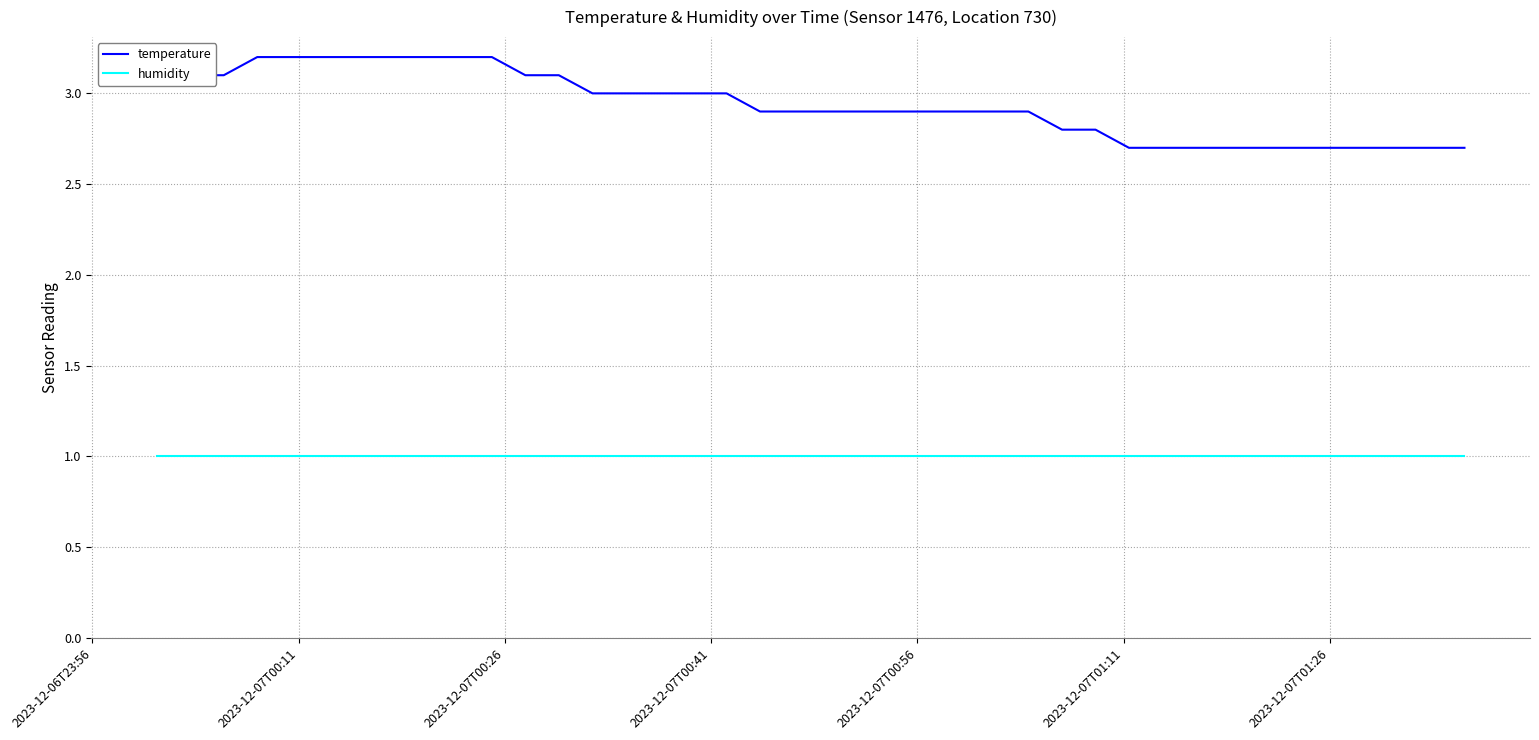

What are all the series names shown in the legend?

temperature, humidity